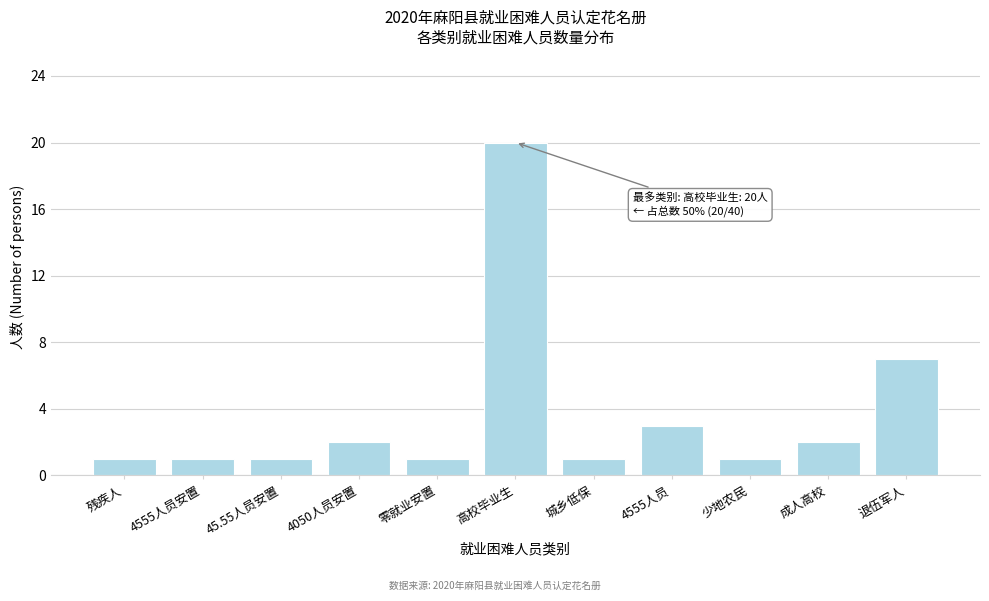

Reading left to right, transcribe all the data shown in this chart.

1	1	1	2	1	20	1	3	1	2	7